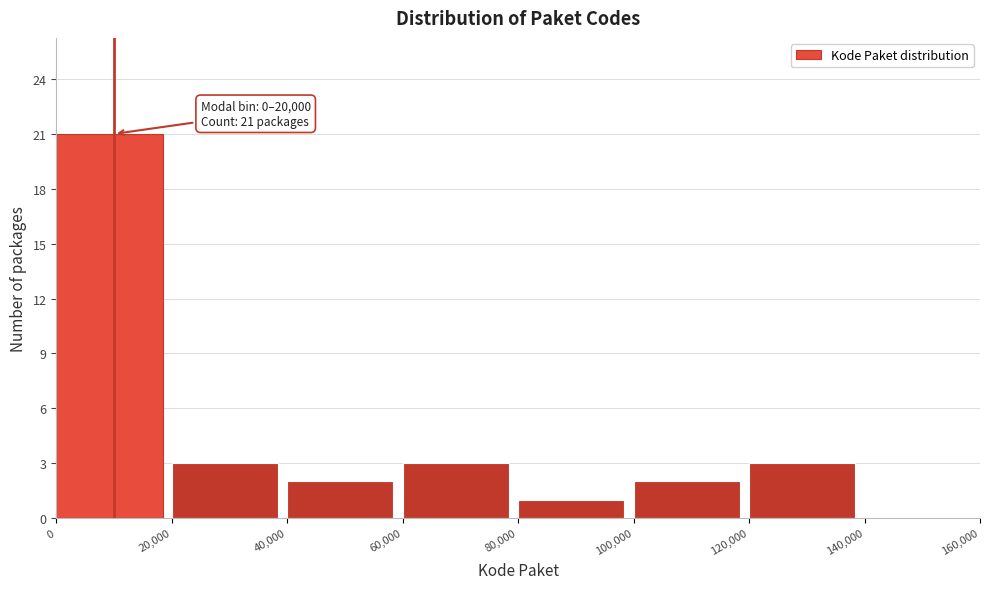

Which range on the x-axis has the tallest bar?

0 to 20,000